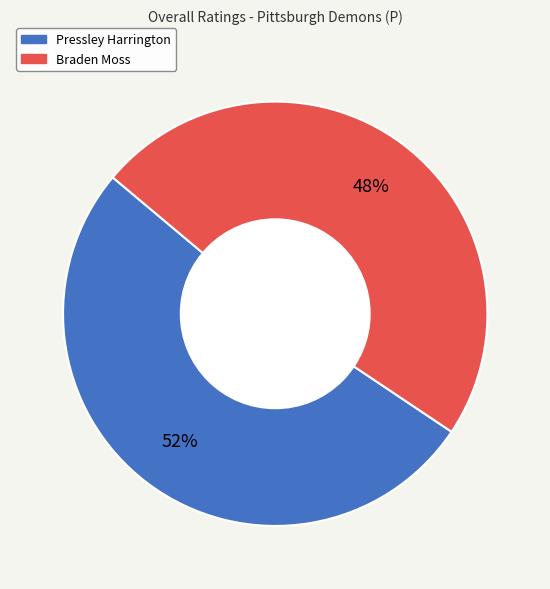

Do Braden Moss and Pressley Harrington together represent more than half of the pie?

Yes